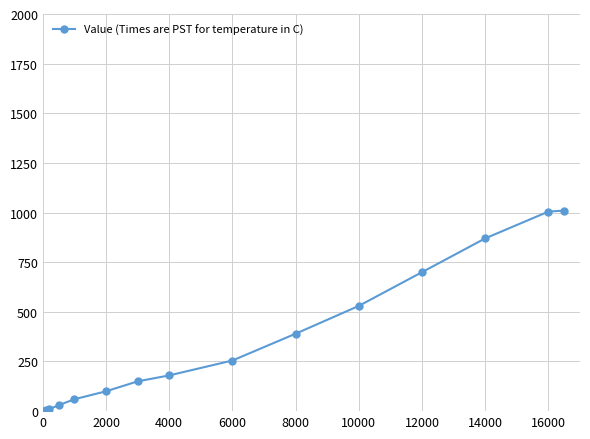

What is the greatest value displayed?

1010